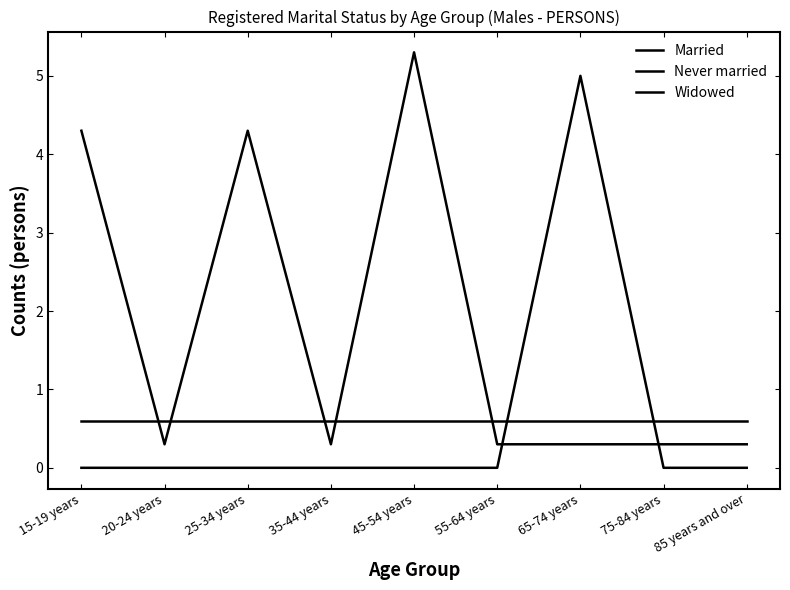

Does the chart display data point markers on the line(s)?

No